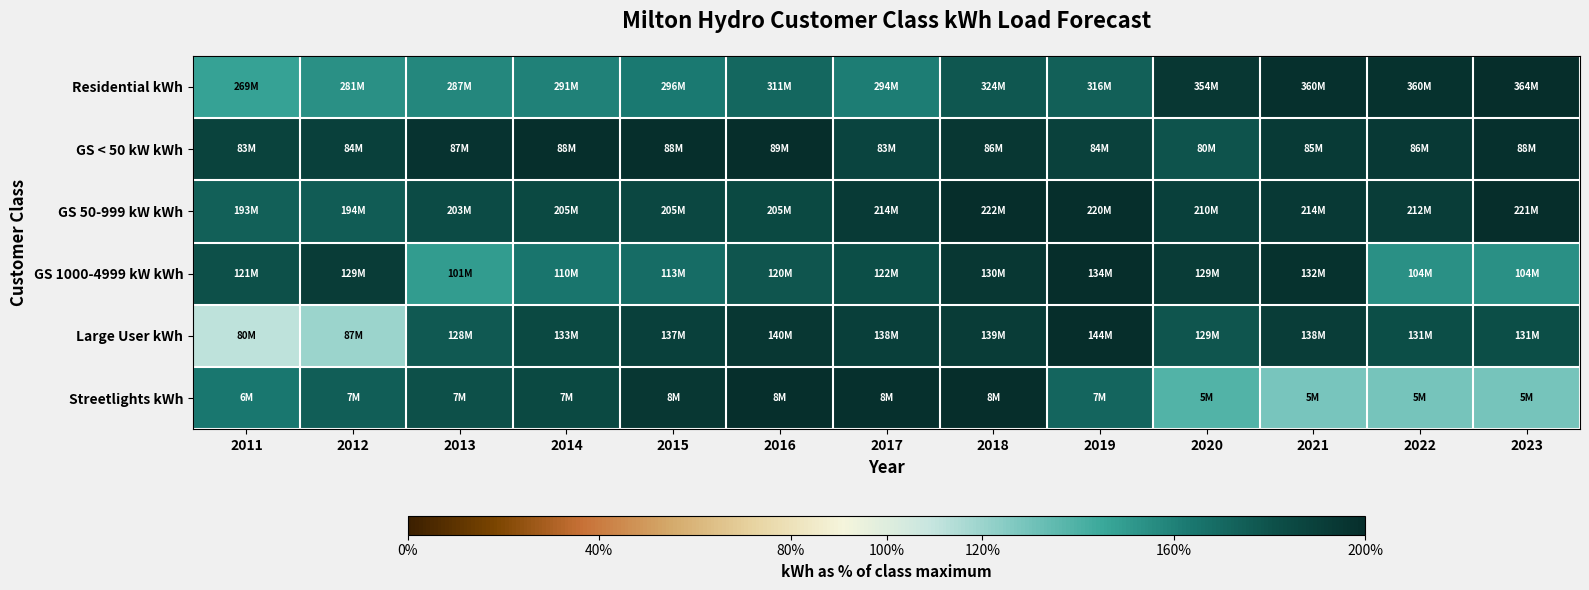

At how many categories does at least one series exceed 179?

13